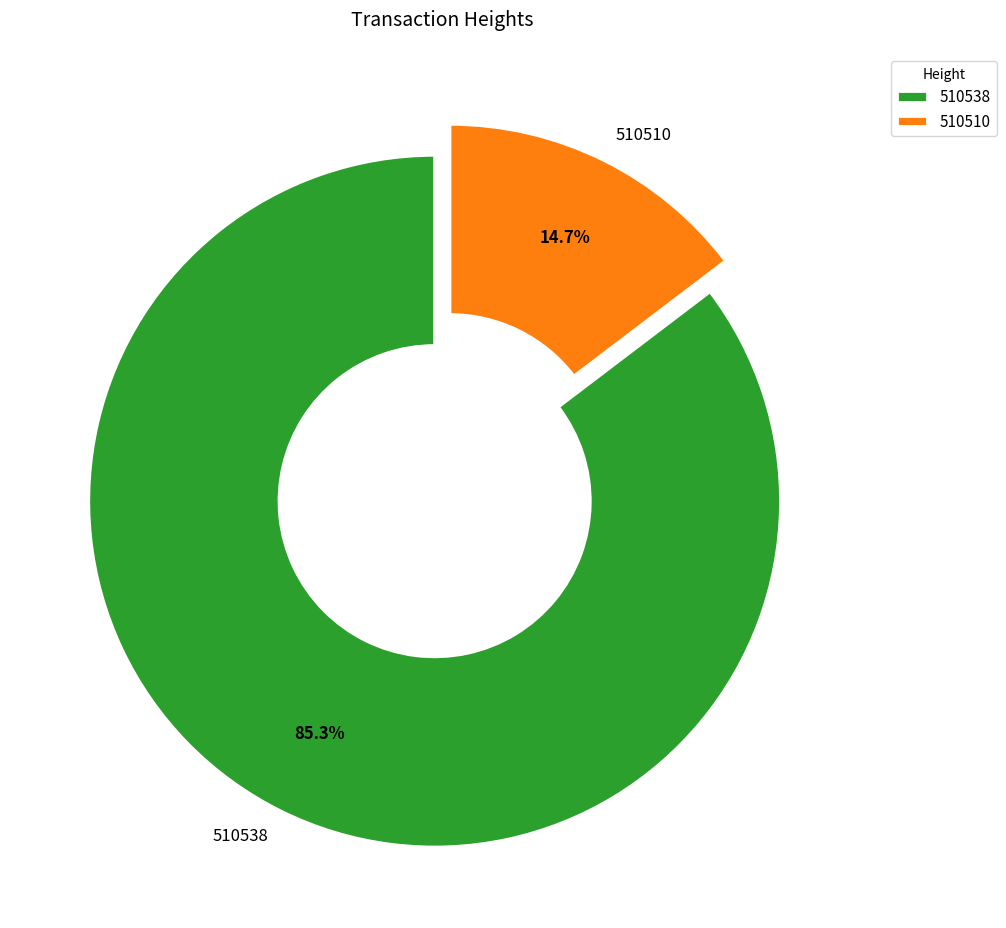

Does 510510 account for over 50% of the chart?

No